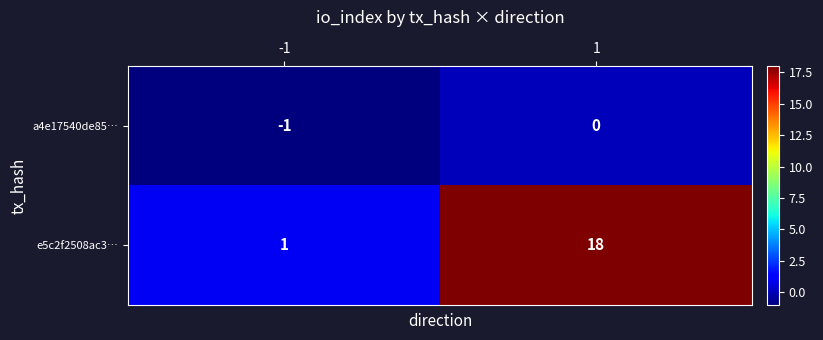

How many values in the a4e17540de85… series are below 0?

1